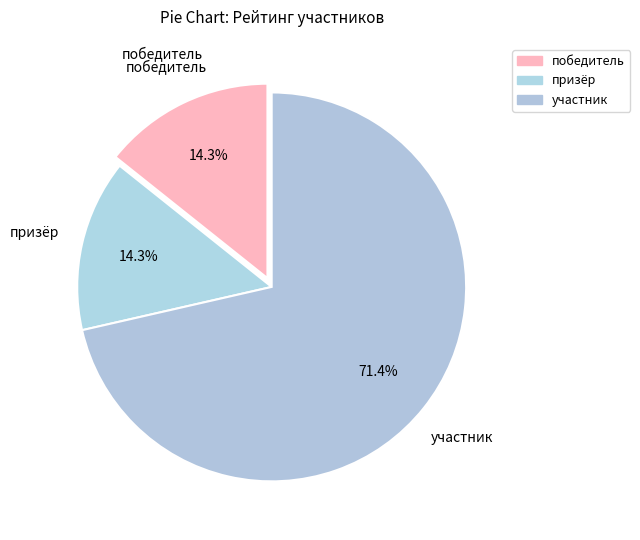

Is it true that победитель is 1% of the pie?

False